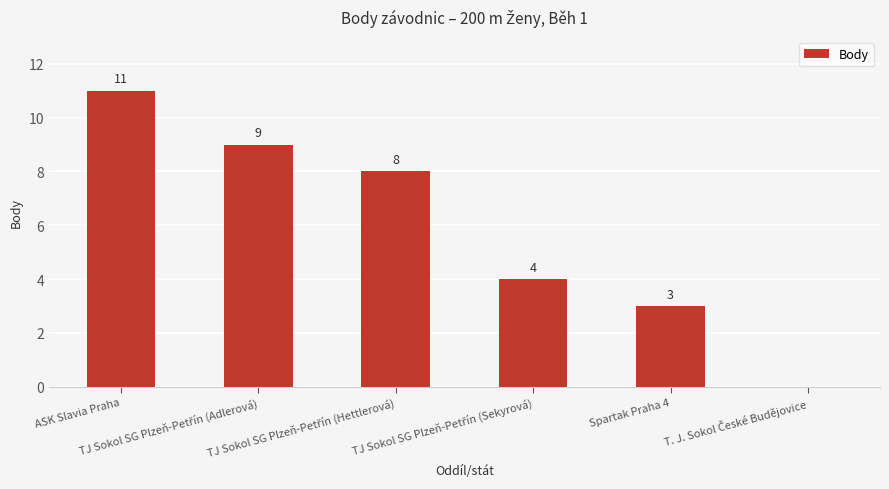

What is the maximum value shown in the chart?

11